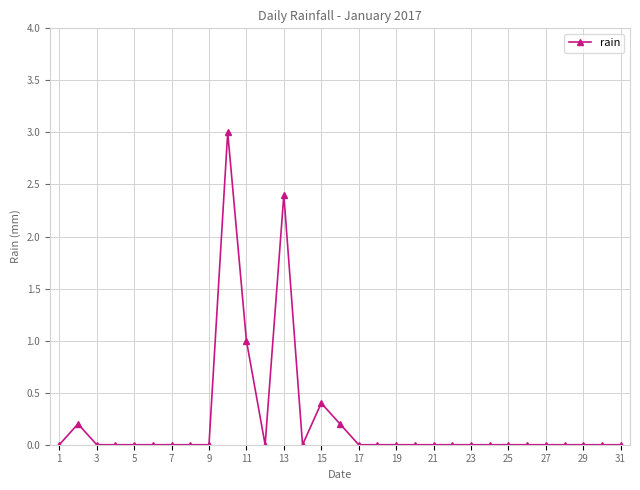

What is the difference between the maximum and minimum values?

3.0